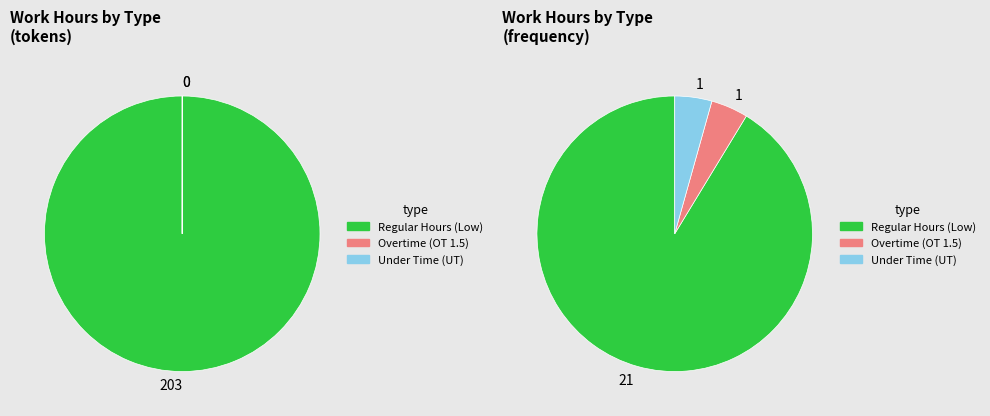

What portion of the pie excludes 15?

95.3%